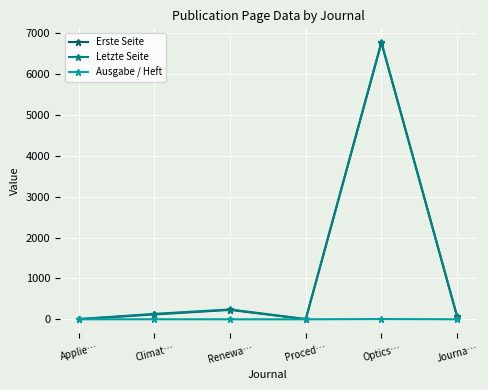

What is the difference between the highest and lowest values at Climat…?

132